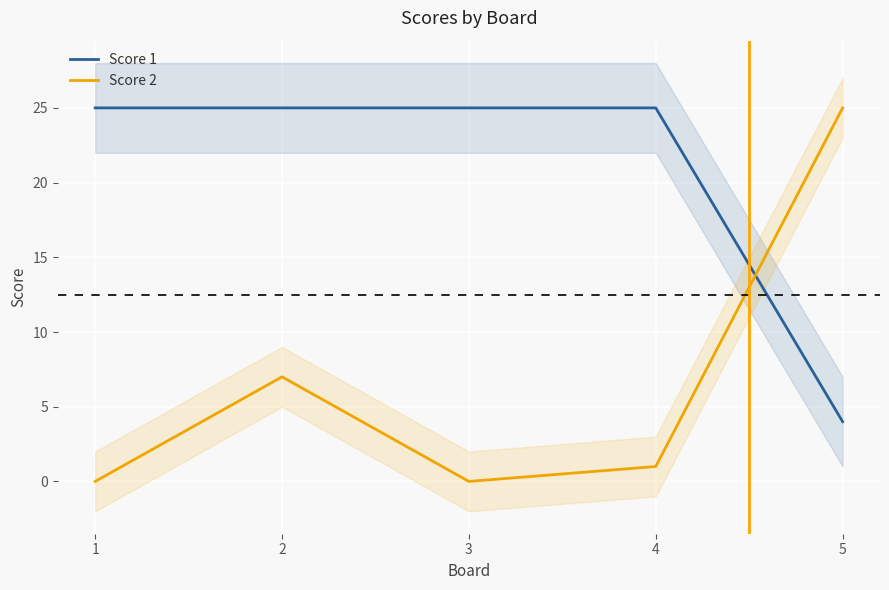

How many lines are shown in the chart?

2